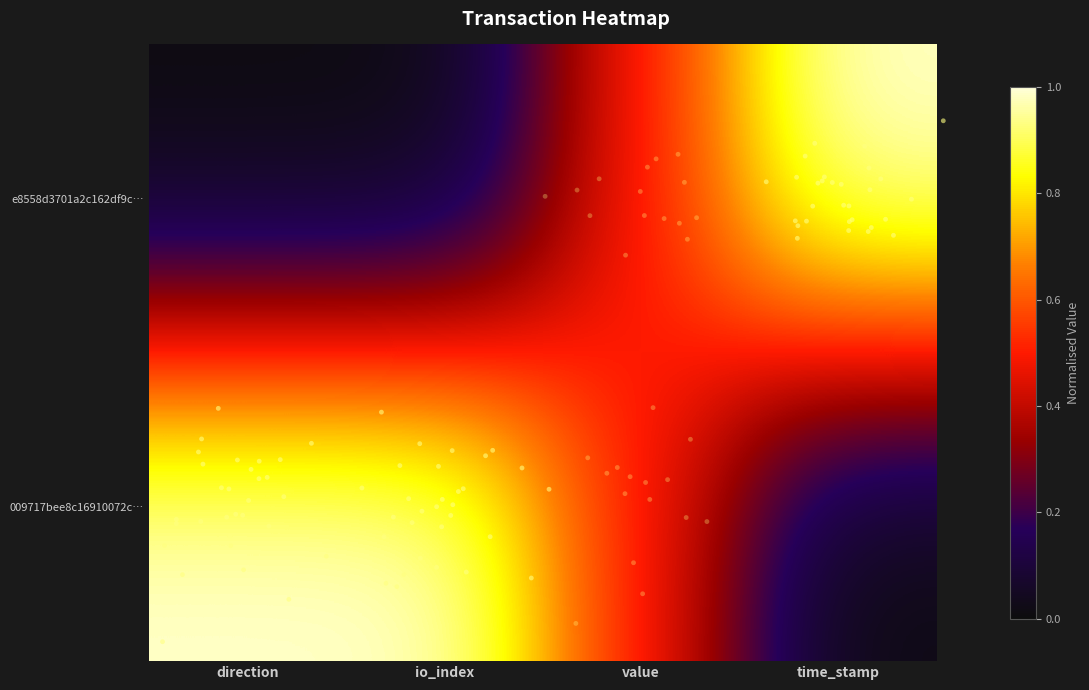

Reading left to right, what are all the values shown in this chart?

e8558d3701a2c162df9c…: direction=0.0	io_index=0.0	value=0.5	time_stamp=1.0
009717bee8c16910072c…: direction=1.0	io_index=1.0	value=0.5	time_stamp=0.0